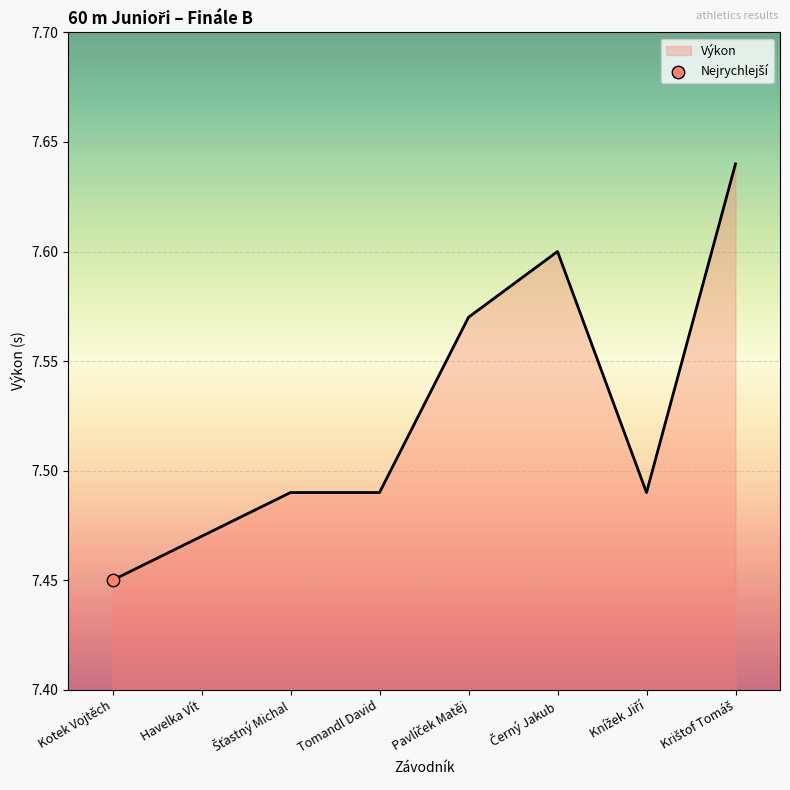

What is the ratio of the value at Kotek Vojtěch to the value at Havelka Vít?

1.0